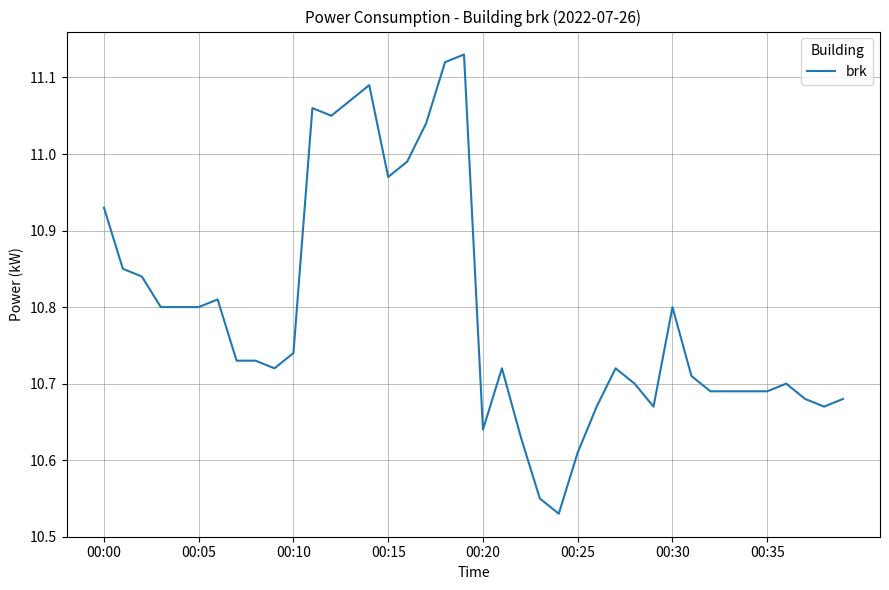

What is the difference between the maximum and minimum values?

0.6